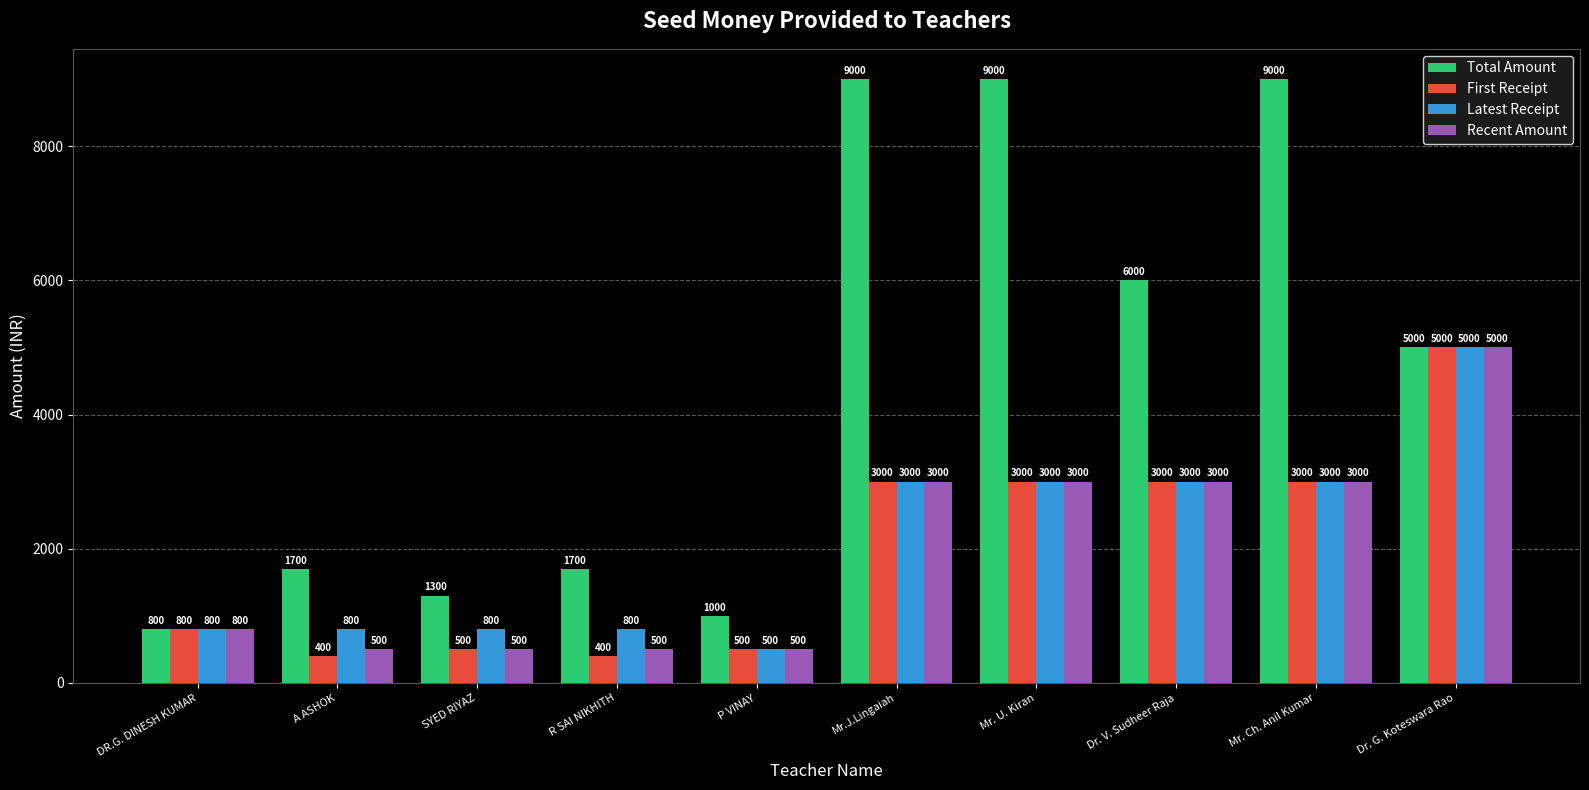

What position from the right is Mr. U. Kiran?

4